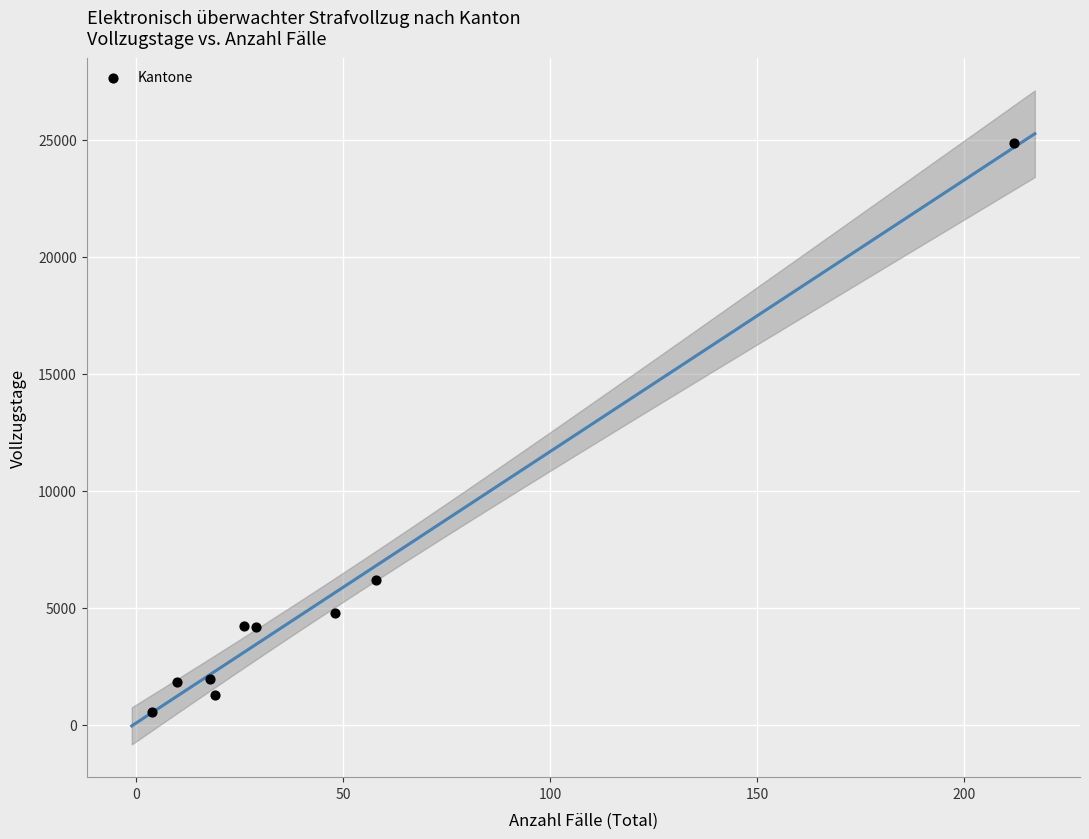

What Y value in the scatter plot is closest to 12698?

6186